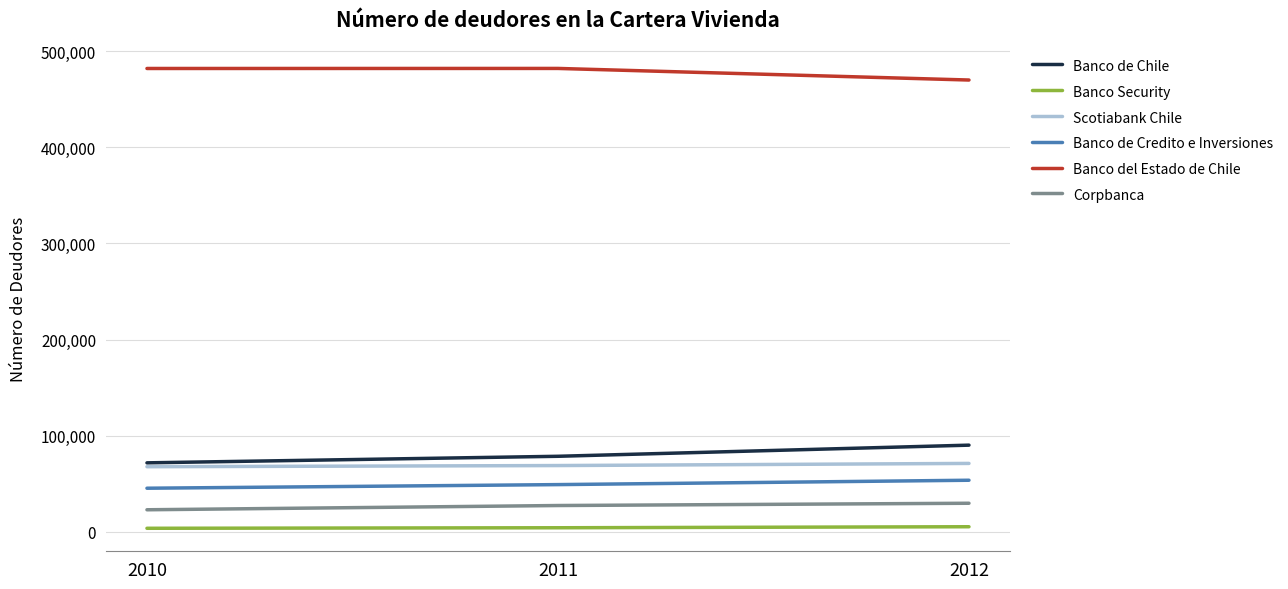

Is the value of Banco de Chile at 2010 greater than the value of Banco del Estado de Chile at 2011?

No